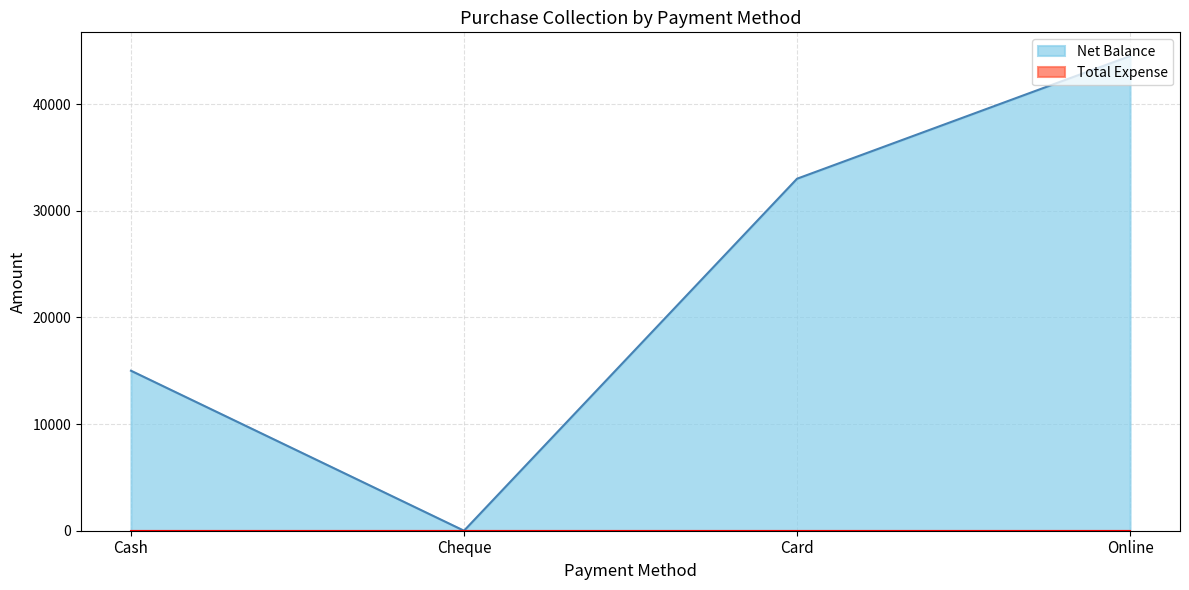

What is the sum of the values at Cheque and Card?

33000